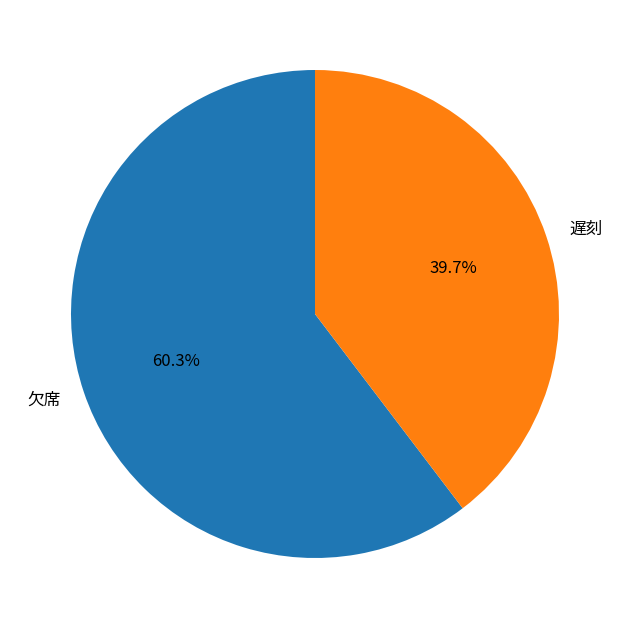

How much of the chart is everything except 遅刻?

60.3%